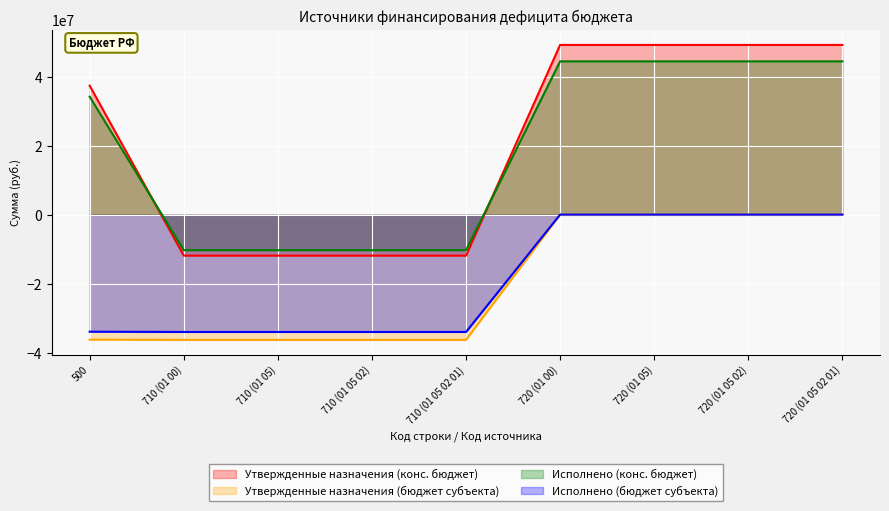

What is the difference between the highest and lowest values at 720 (01 05 02)?

49227400.0